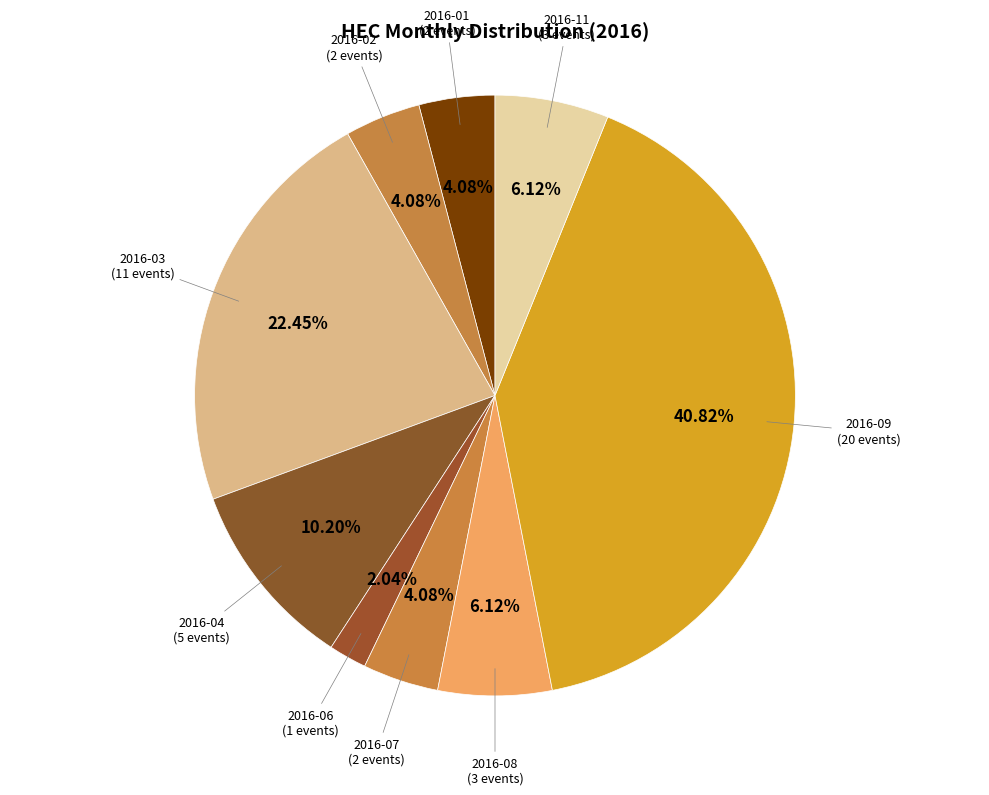

Count the number of slices in the pie.

9